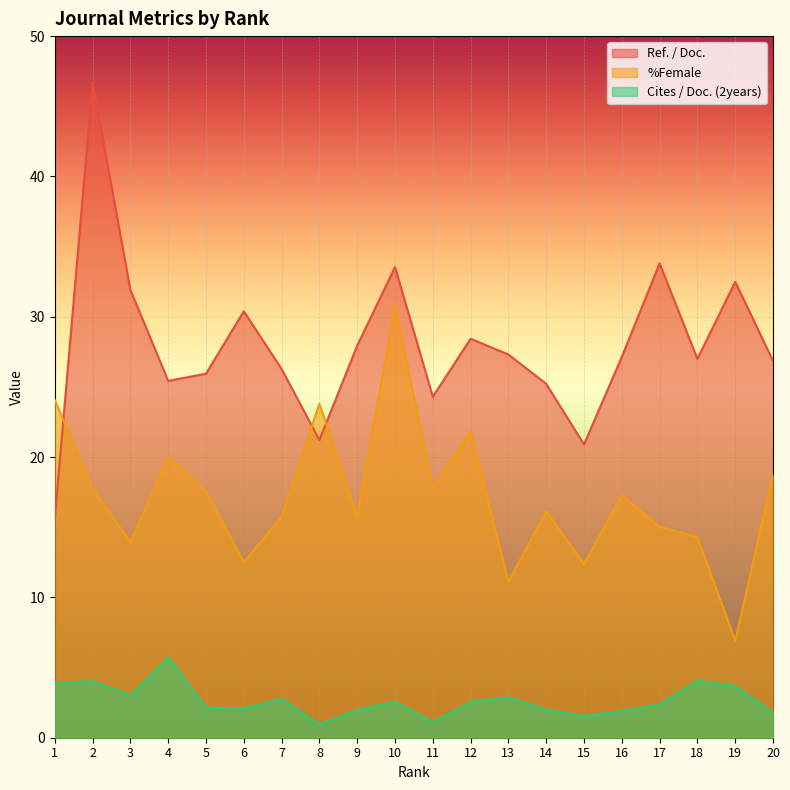

Is it true that Cites / Doc. (2years) equals 2.9 at 13?

True